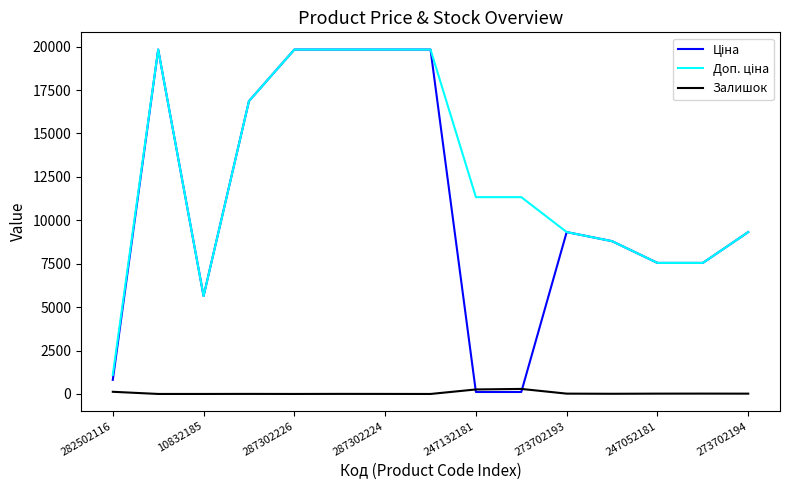

What is the maximum value shown in the chart?

19831.1